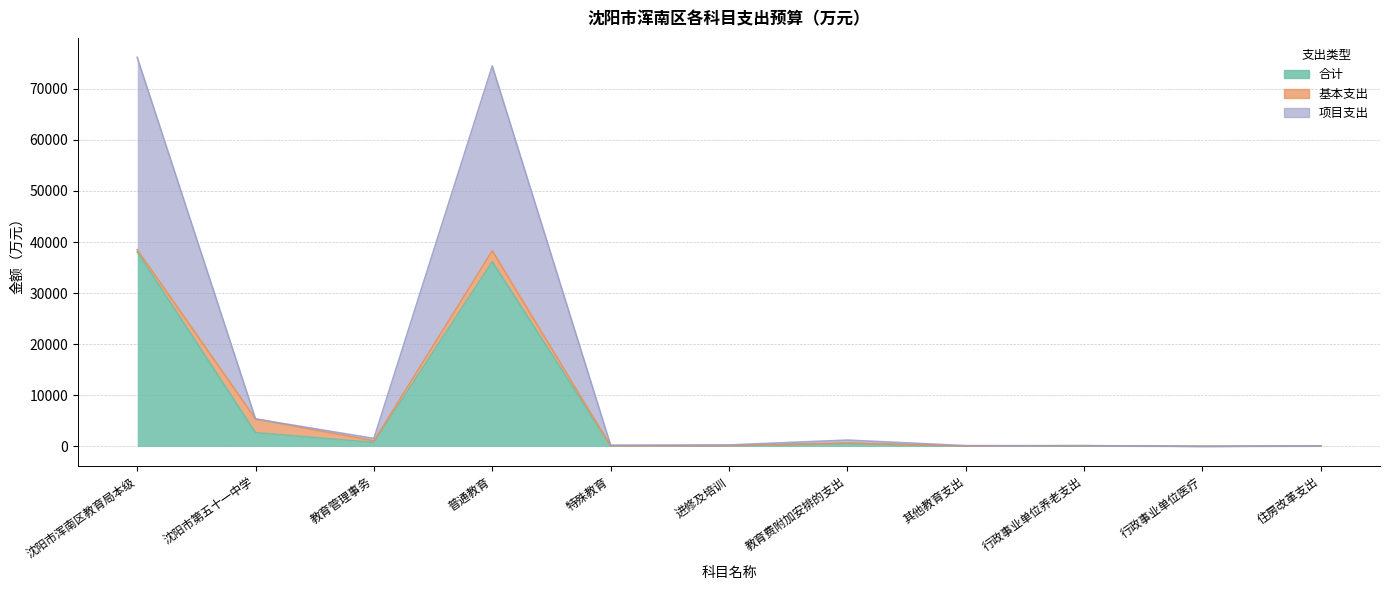

What is the difference between the highest and lowest values at 行政事业单位医疗?

13.8